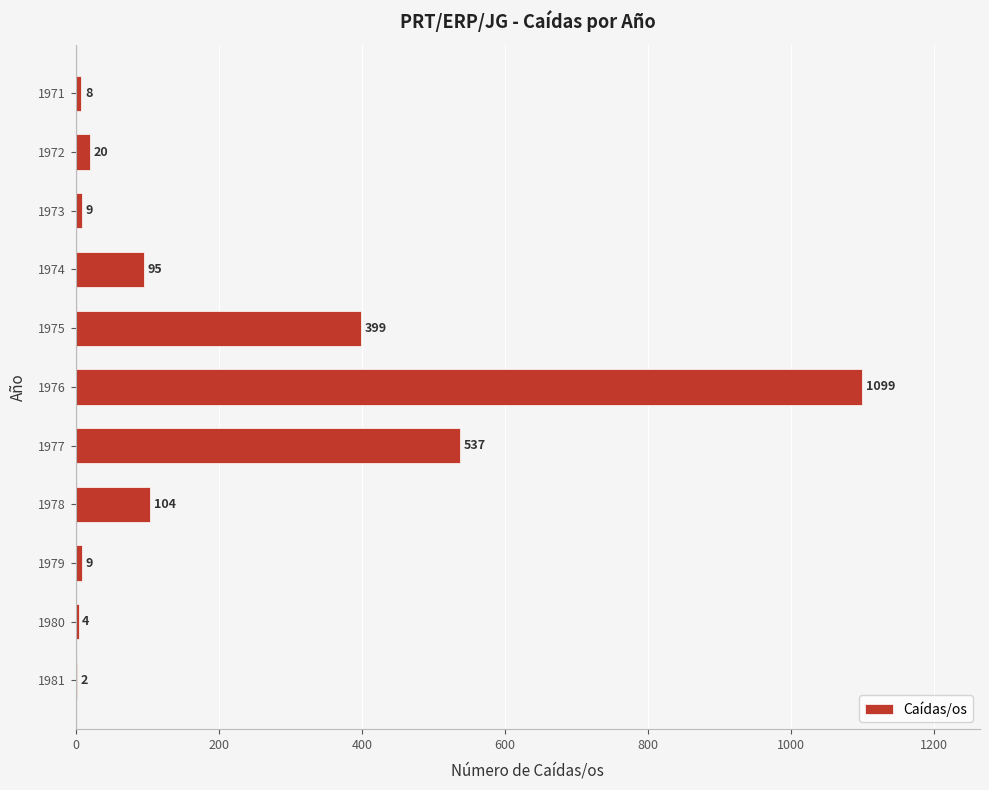

Reading top to bottom, extract all data points from this chart.

1971=8	1972=20	1973=9	1974=95	1975=399	1976=1099	1977=537	1978=104	1979=9	1980=4	1981=2